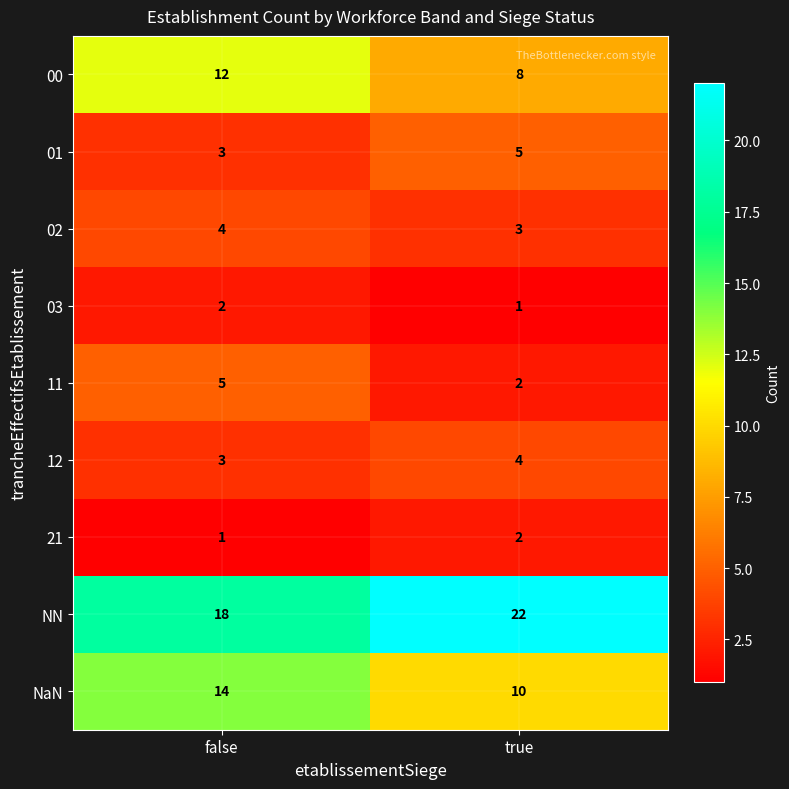

Which category has the highest value across all series?

true